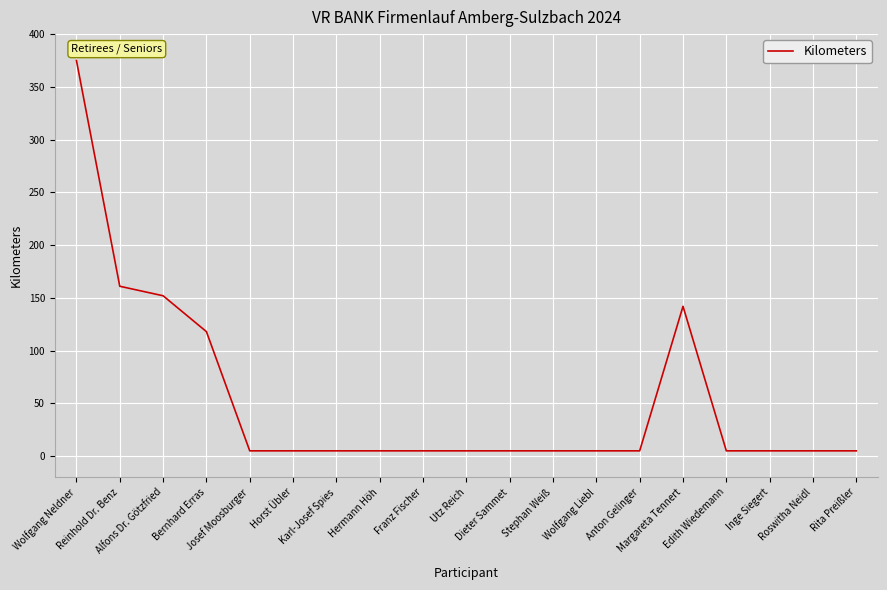

At which label is the value closest to 190?

Reinhold Dr. Benz